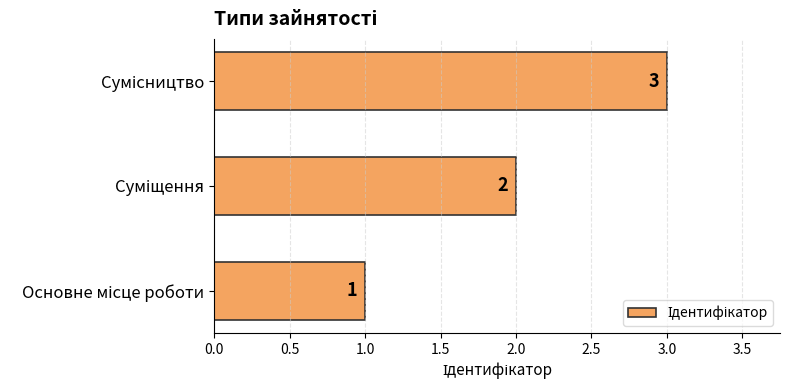

What is the difference between the maximum and minimum values?

2